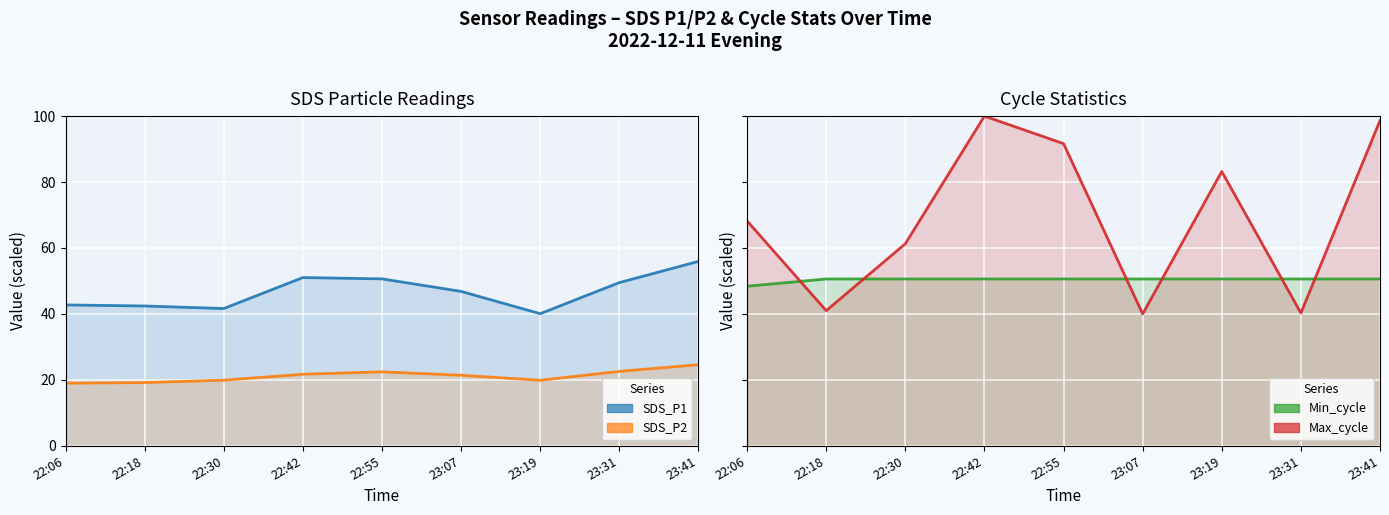

What is the minimum value for Max_cycle?

40.0